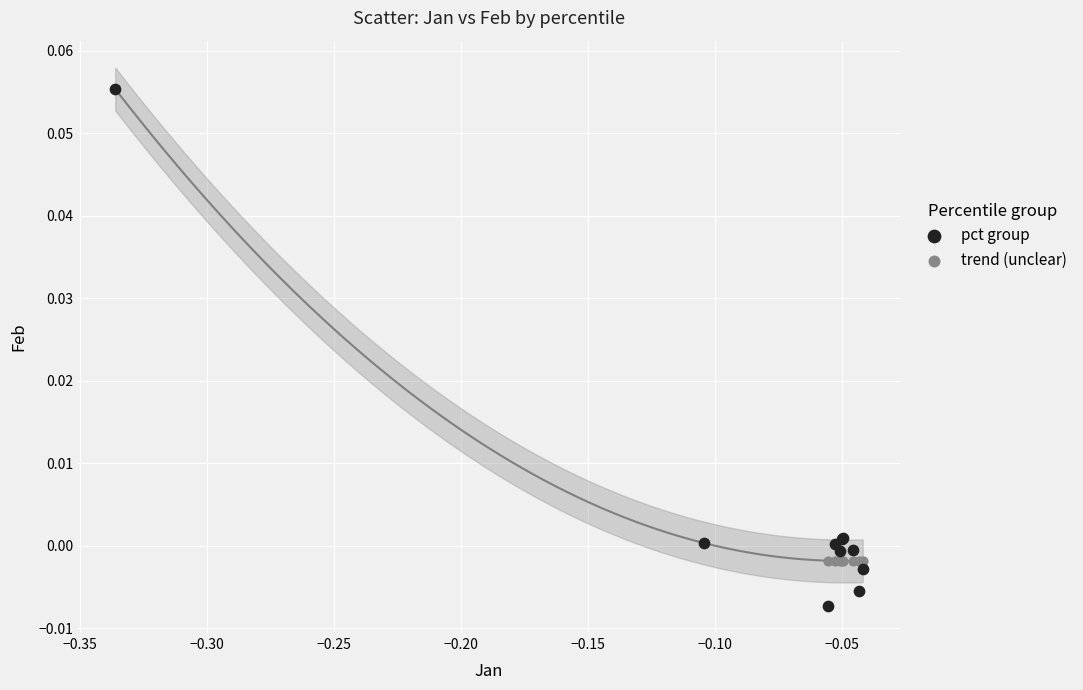

Which series contains the lowest Y value?

pct group